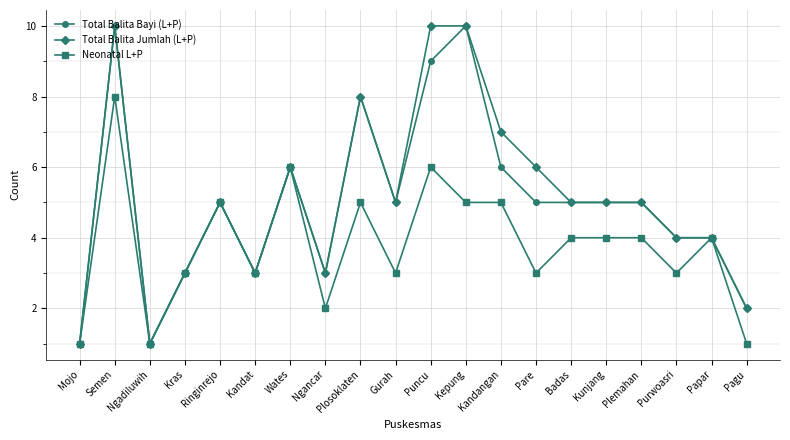

What is the difference between the second highest and second lowest values in the Neonatal L+P series?

5